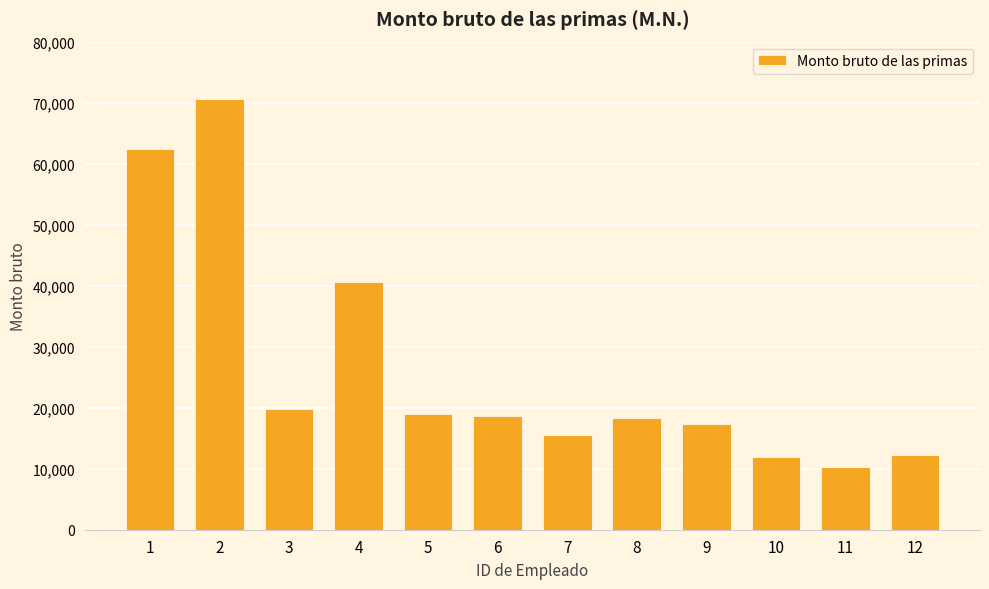

Where does the data first go above 18655?

1